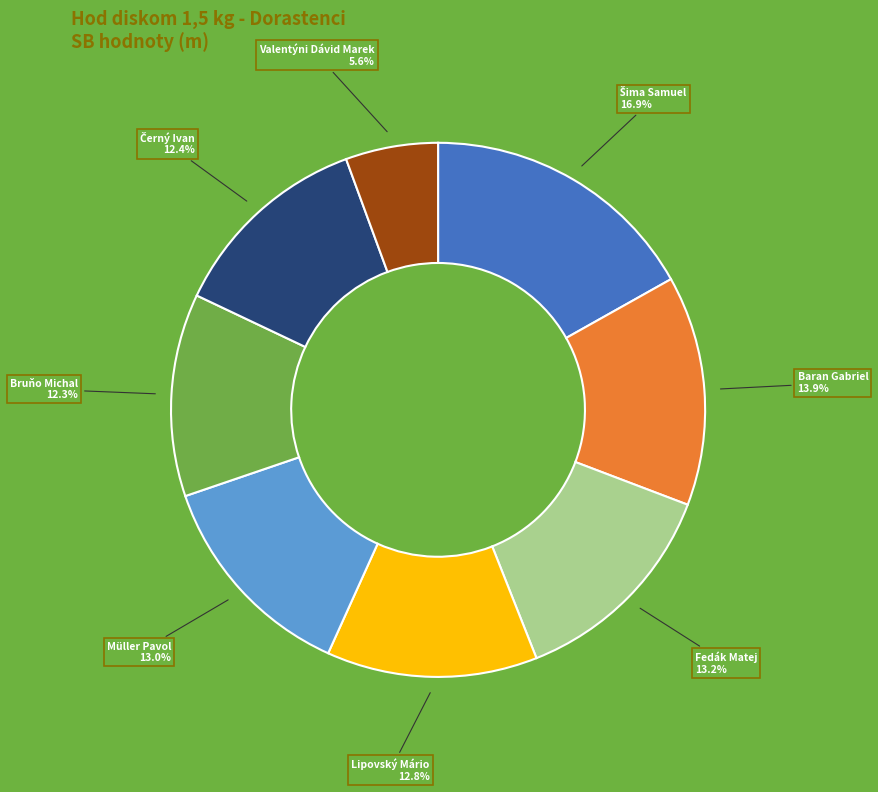

Does Bruňo Michal represent more than half of the total?

No